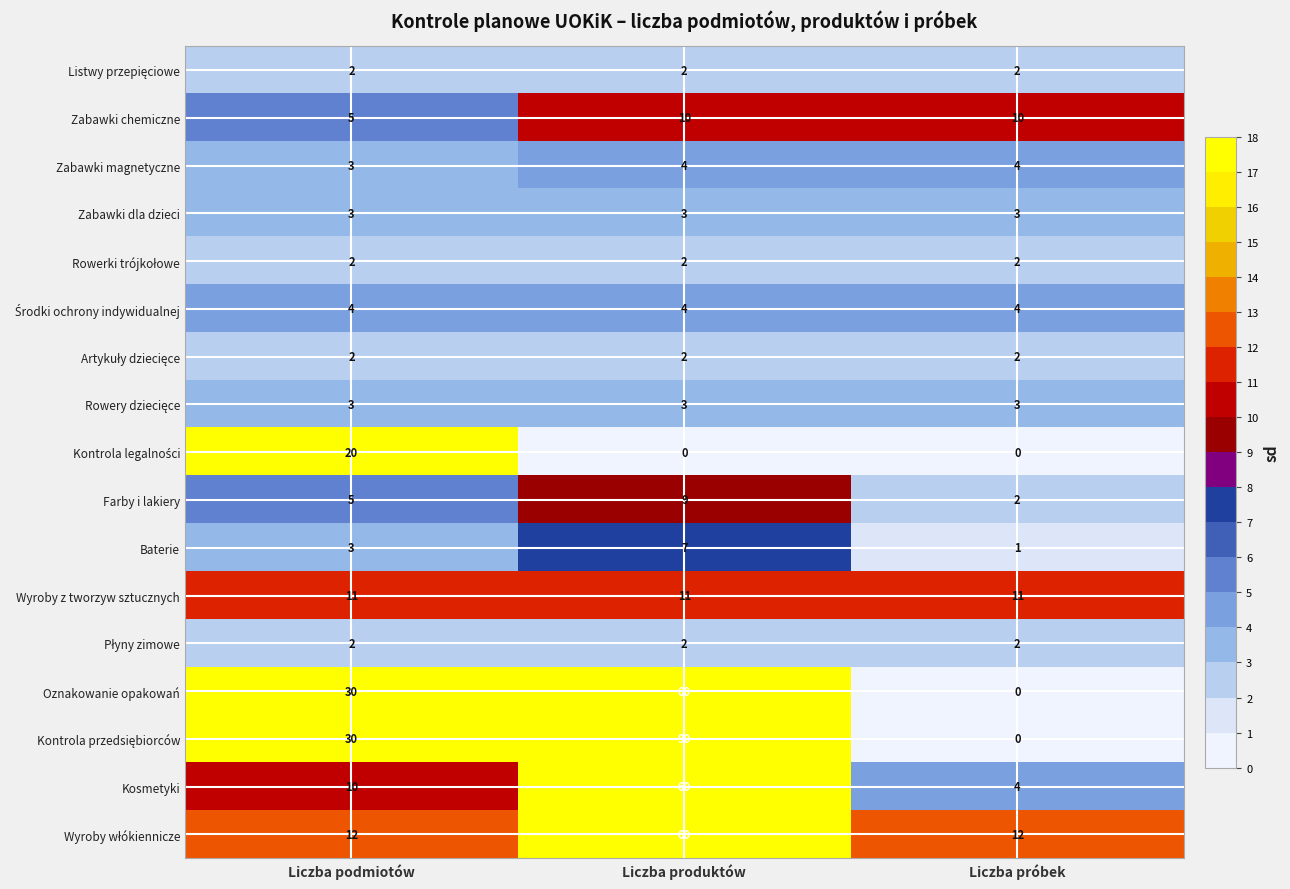

What is the sum of the Baterie values at Liczba produktów and Liczba próbek?

8